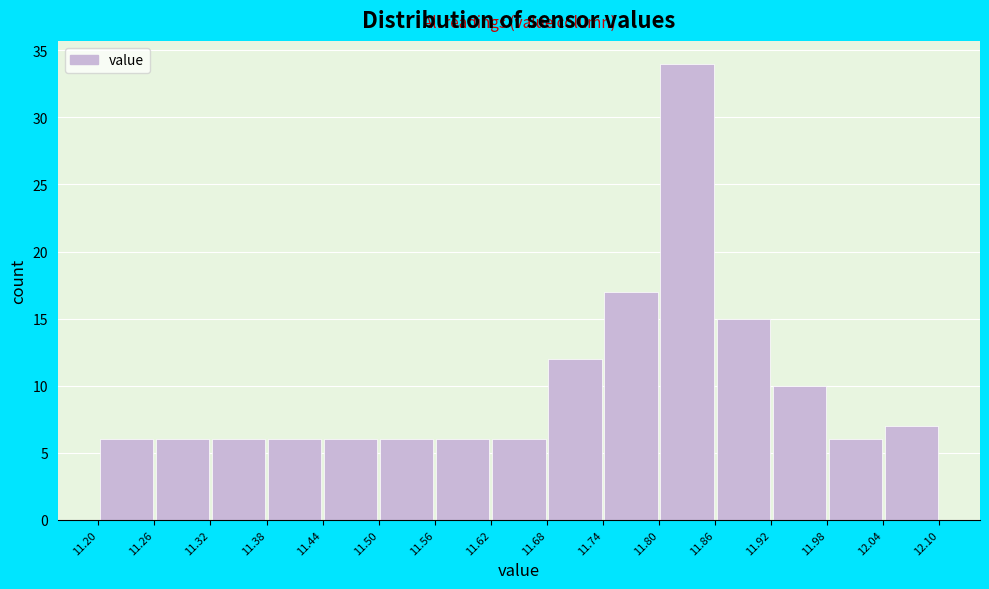

Reading left to right, transcribe this chart: for each bar, give the range it covers on the x-axis and its height. The values are not printed on the chart, so give them approximately, as read against the axis.

11.20 to 11.26: 6
11.26 to 11.32: 6
11.32 to 11.38: 6
11.38 to 11.44: 6
11.44 to 11.50: 6
11.50 to 11.56: 6
11.56 to 11.62: 6
11.62 to 11.68: 6
11.68 to 11.74: 12
11.74 to 11.80: 17
11.80 to 11.86: 34
11.86 to 11.92: 15
11.92 to 11.98: 10
11.98 to 12.04: 6
12.04 to 12.10: 7